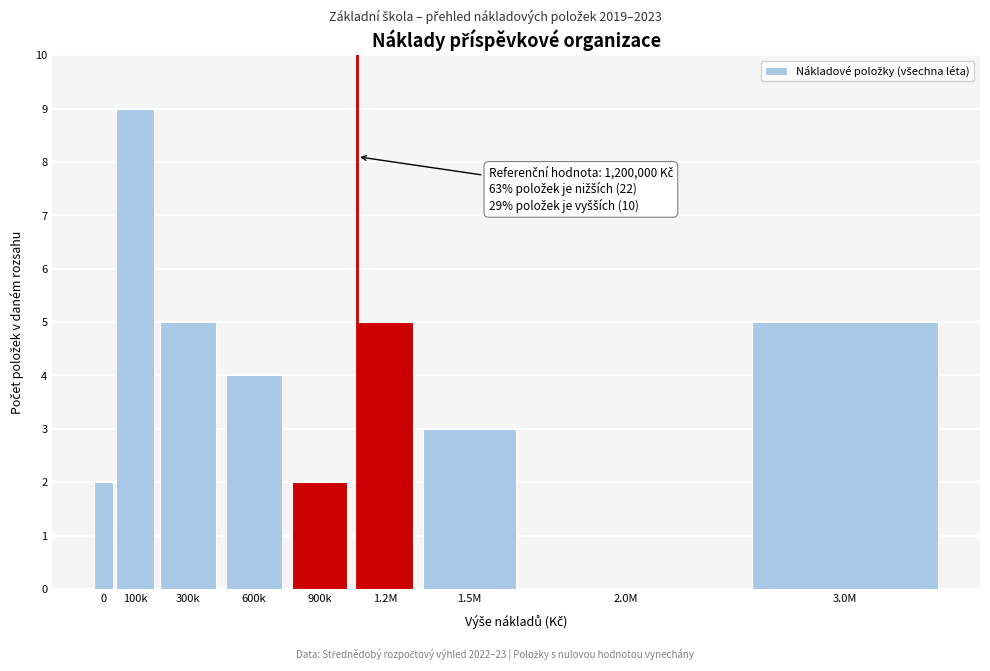

Reading left to right, transcribe all the data shown in this chart.

0=2	100k=9	300k=5	600k=4	900k=2	1.2M=5	1.5M=3	2.0M=0	3.0M=5